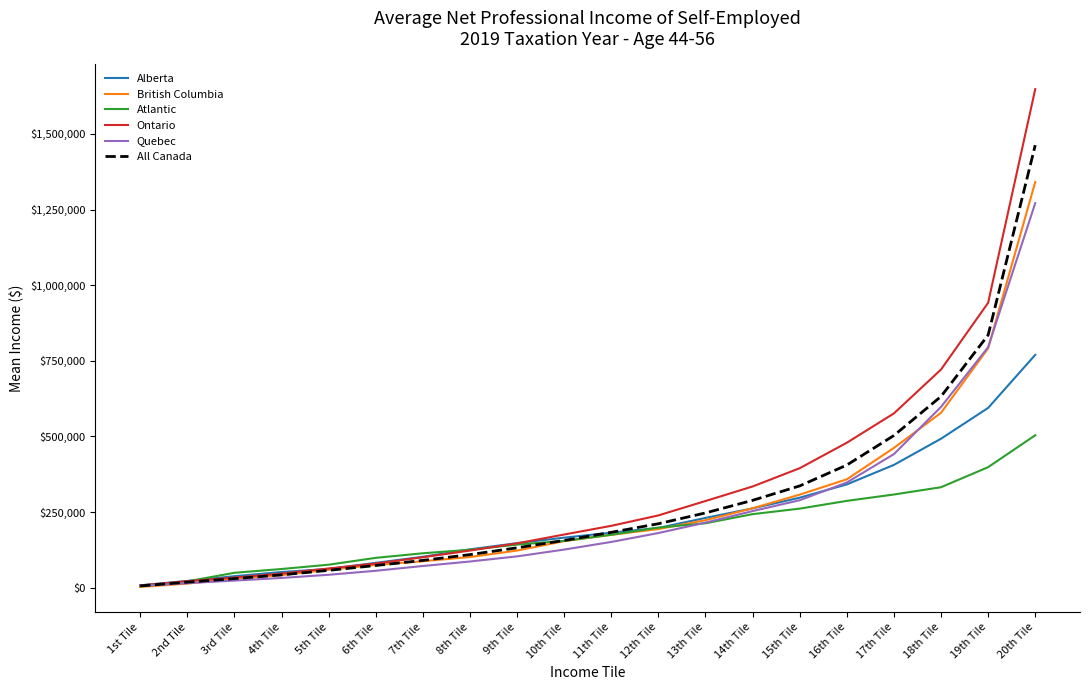

What is the total value across all series at 13th Tile?

1417575